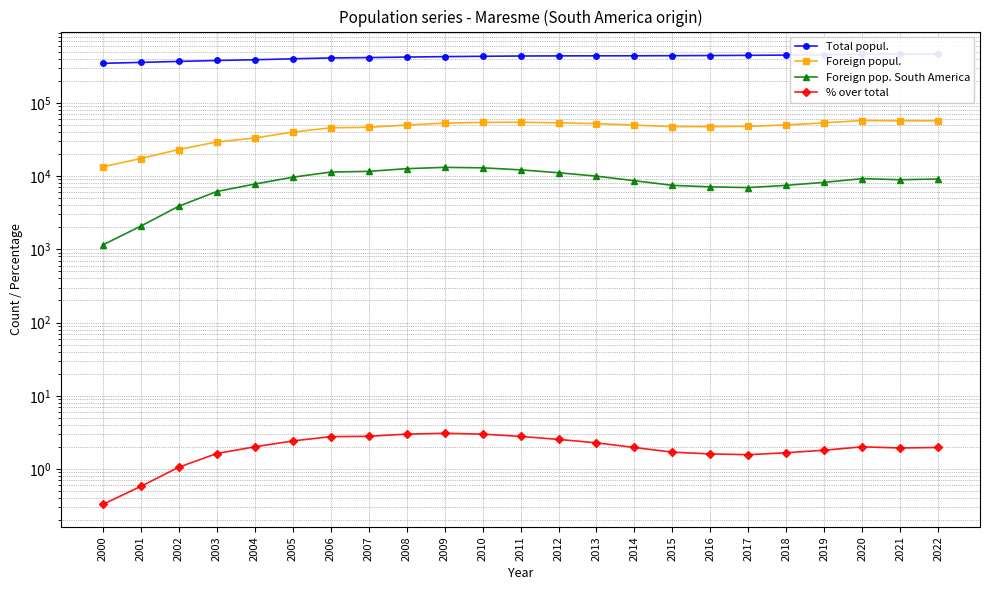

Is the value of % over total at 2005 greater than the value of Foreign popul. at 2003?

No